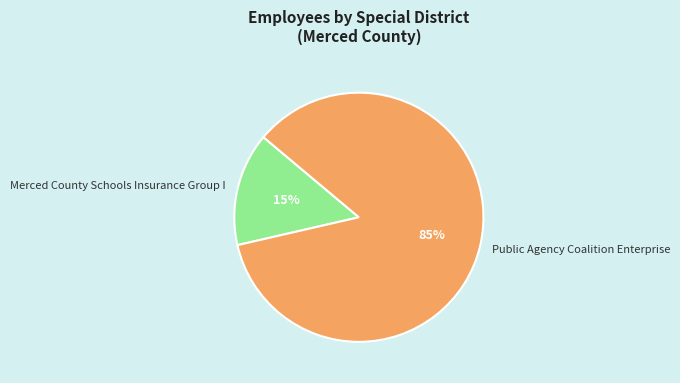

What is the ratio of the value at Merced County Schools Insurance Group I to the value at Public Agency Coalition Enterprise?

0.2